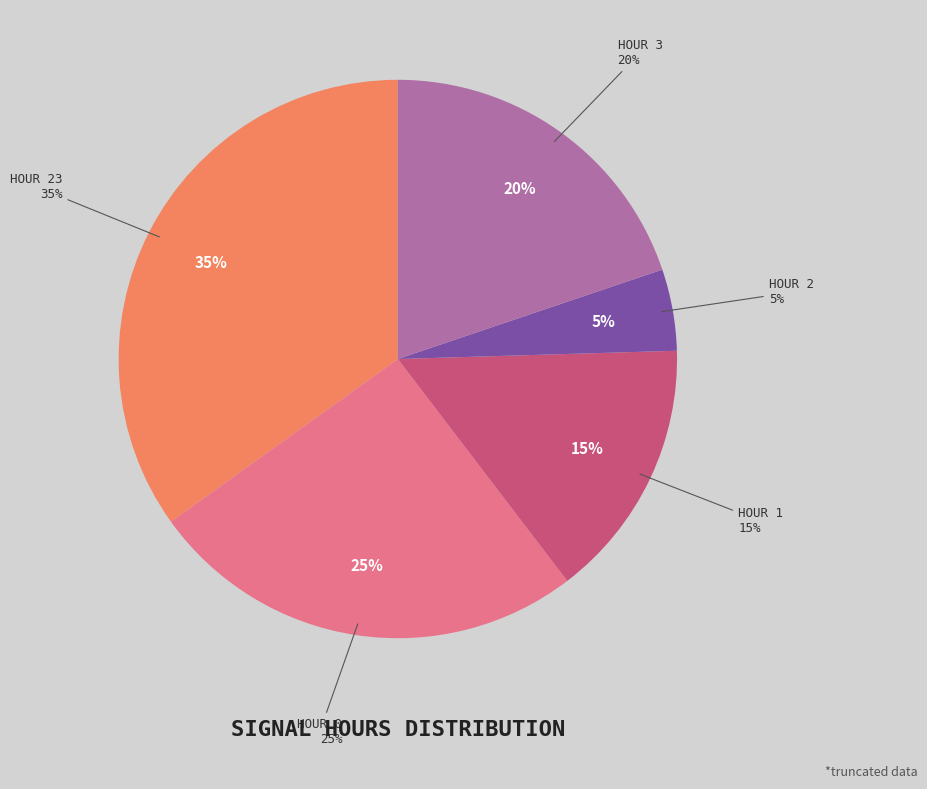

Which slice is the smallest?

hour 2